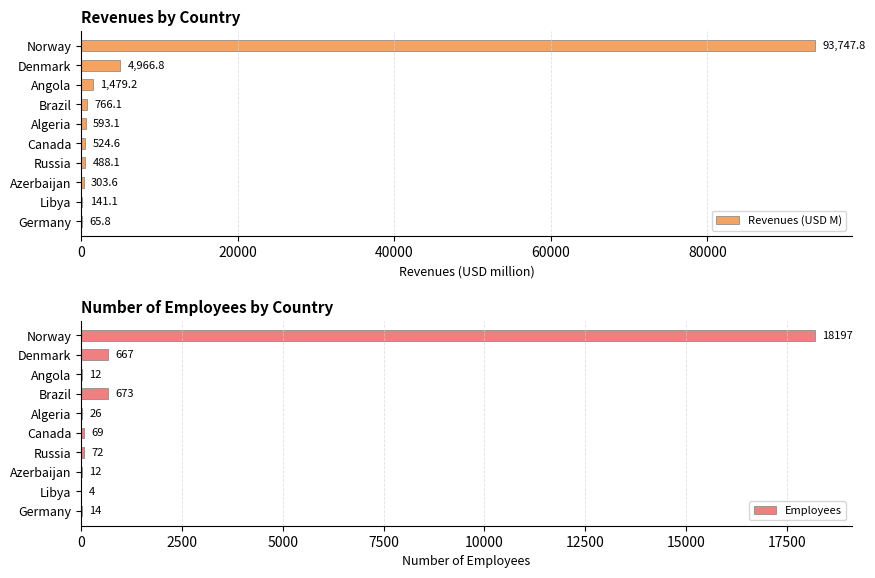

Where is Employees nearest to the value 9100?

Brazil